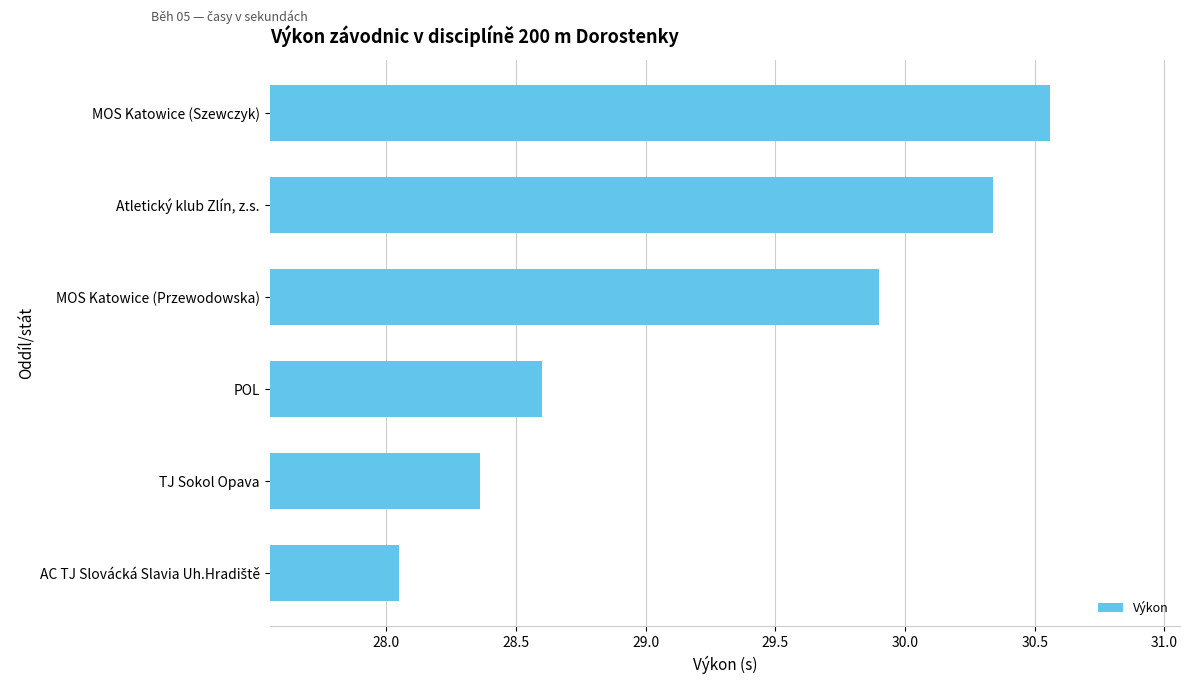

What is the label of the 4th bar from the top?

POL